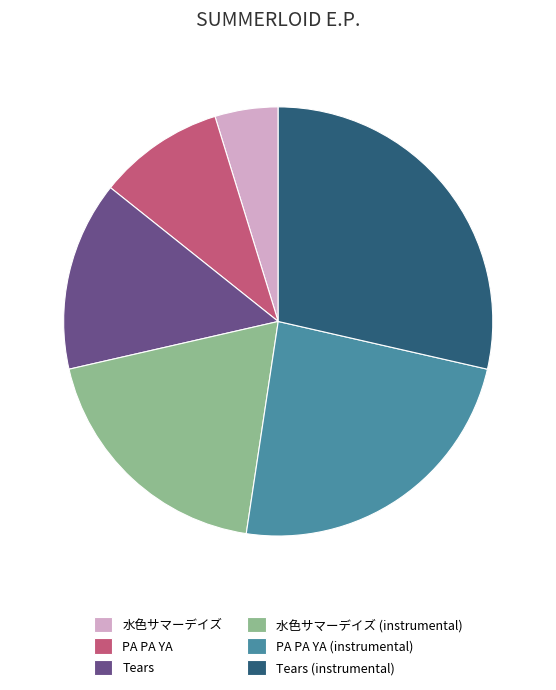

Does PA PA YA represent more than half of the total?

No